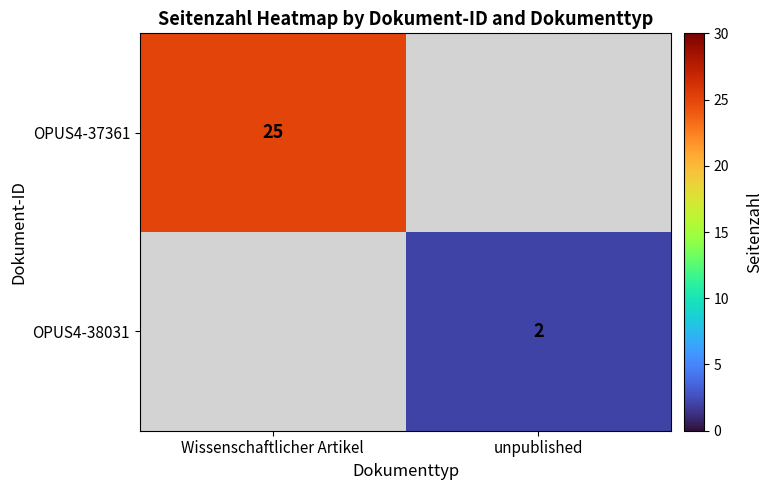

Which has a higher value, unpublished or Wissenschaftlicher Artikel?

Wissenschaftlicher Artikel